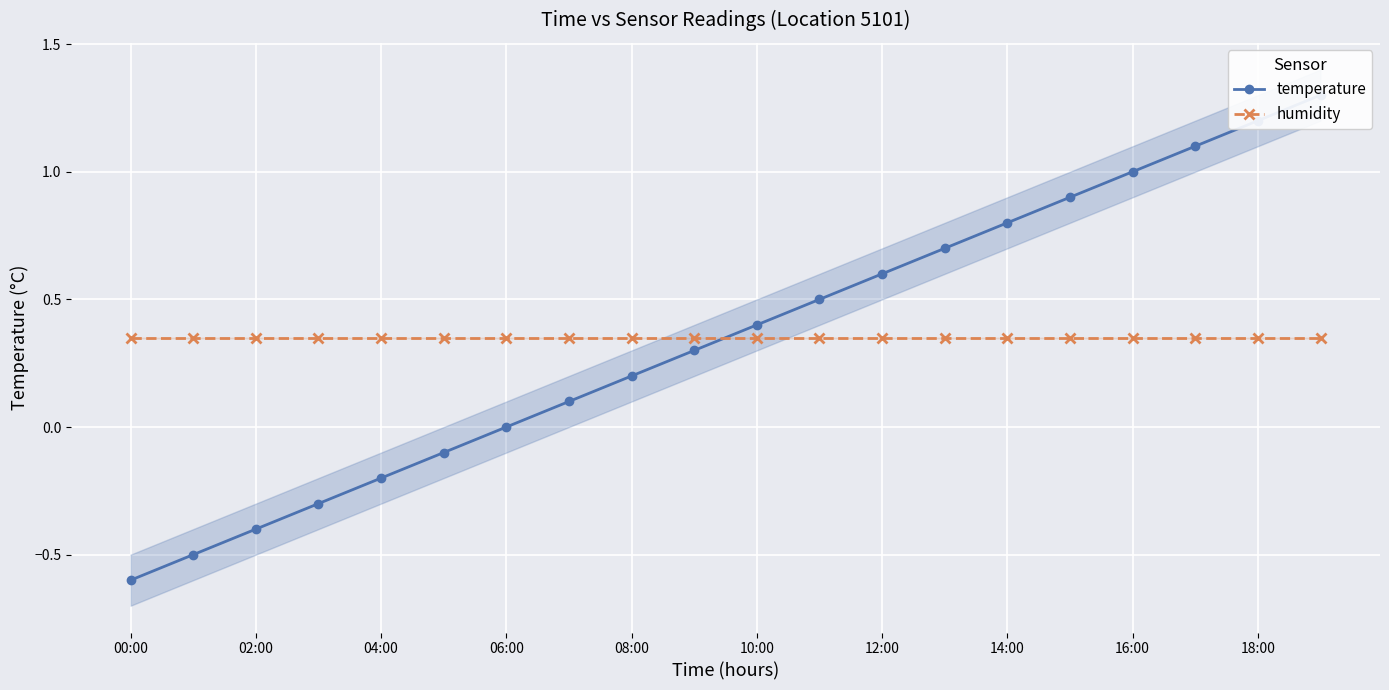

Count the number of data series in this chart.

2